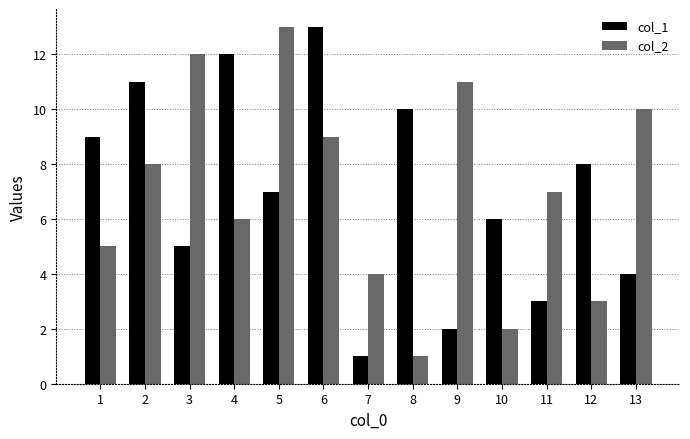

What is the maximum value shown in the chart?

13